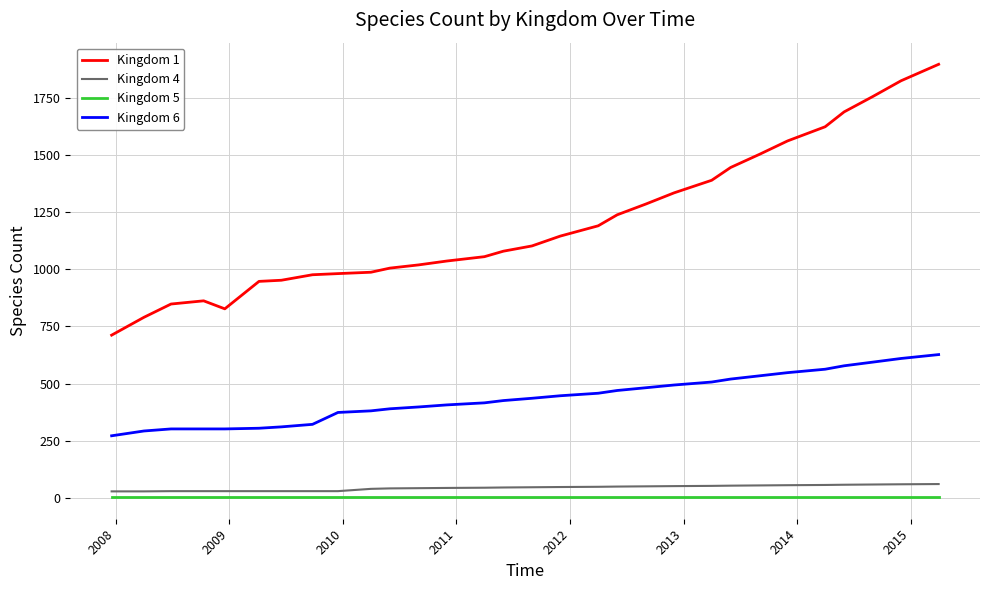

Count the number of categories in the chart.

30